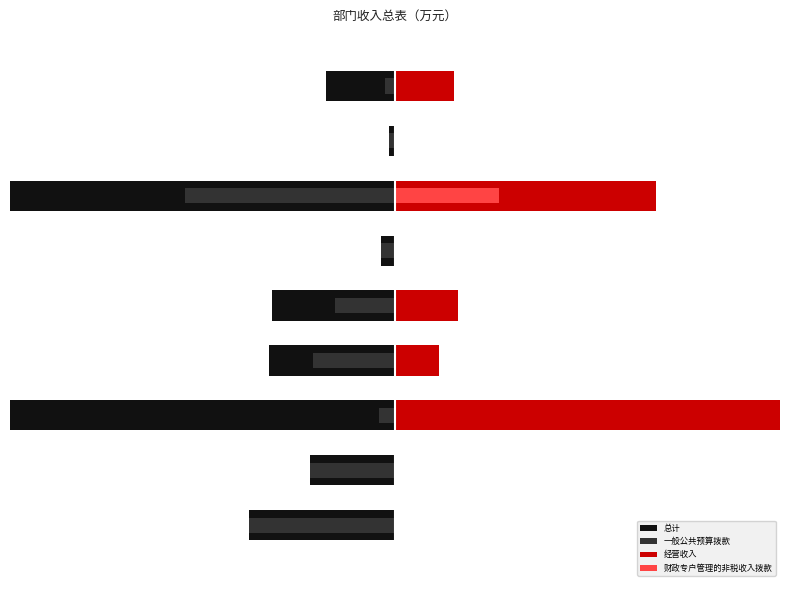

What is the minimum value for 总计?

-824.2